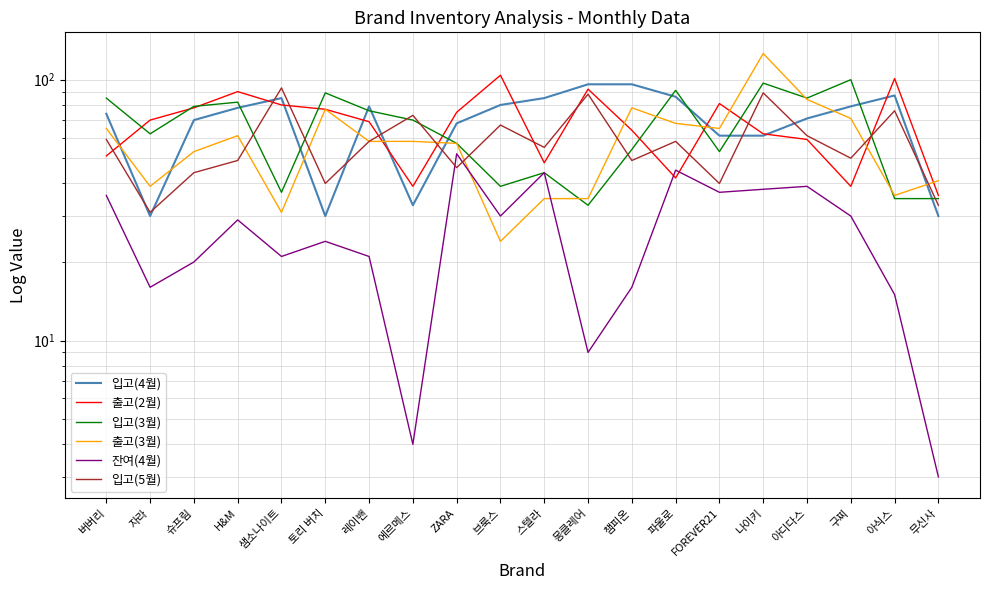

What is the difference between the maximum and minimum values in the 입고(4월) series?

66